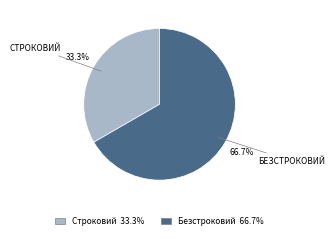

Is the sum of Строковий and Безстроковий greater than half?

Yes